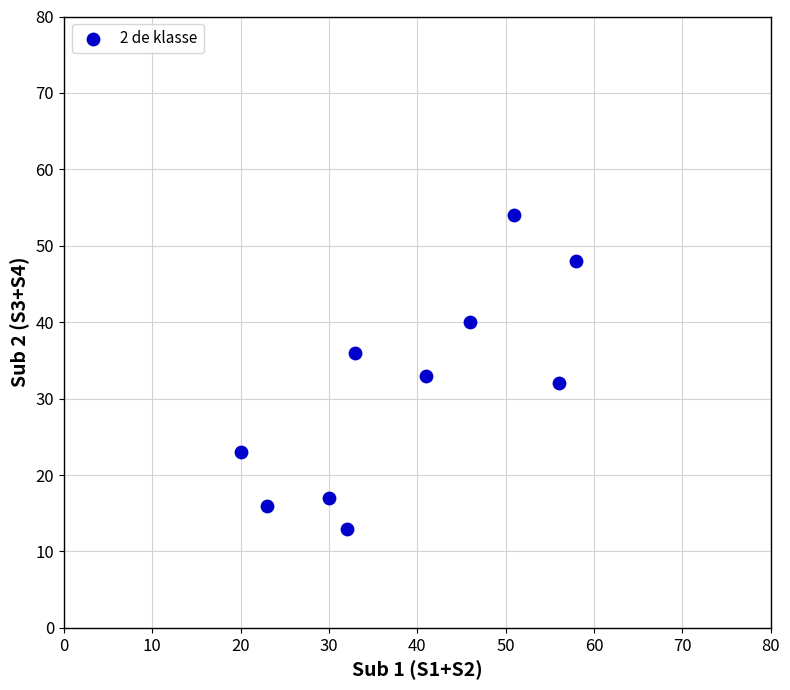

What is the range of Y values (max minus min)?

41